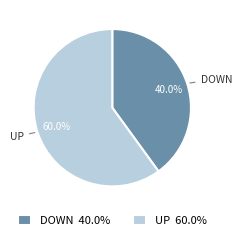

Between UP and DOWN, which is larger?

UP